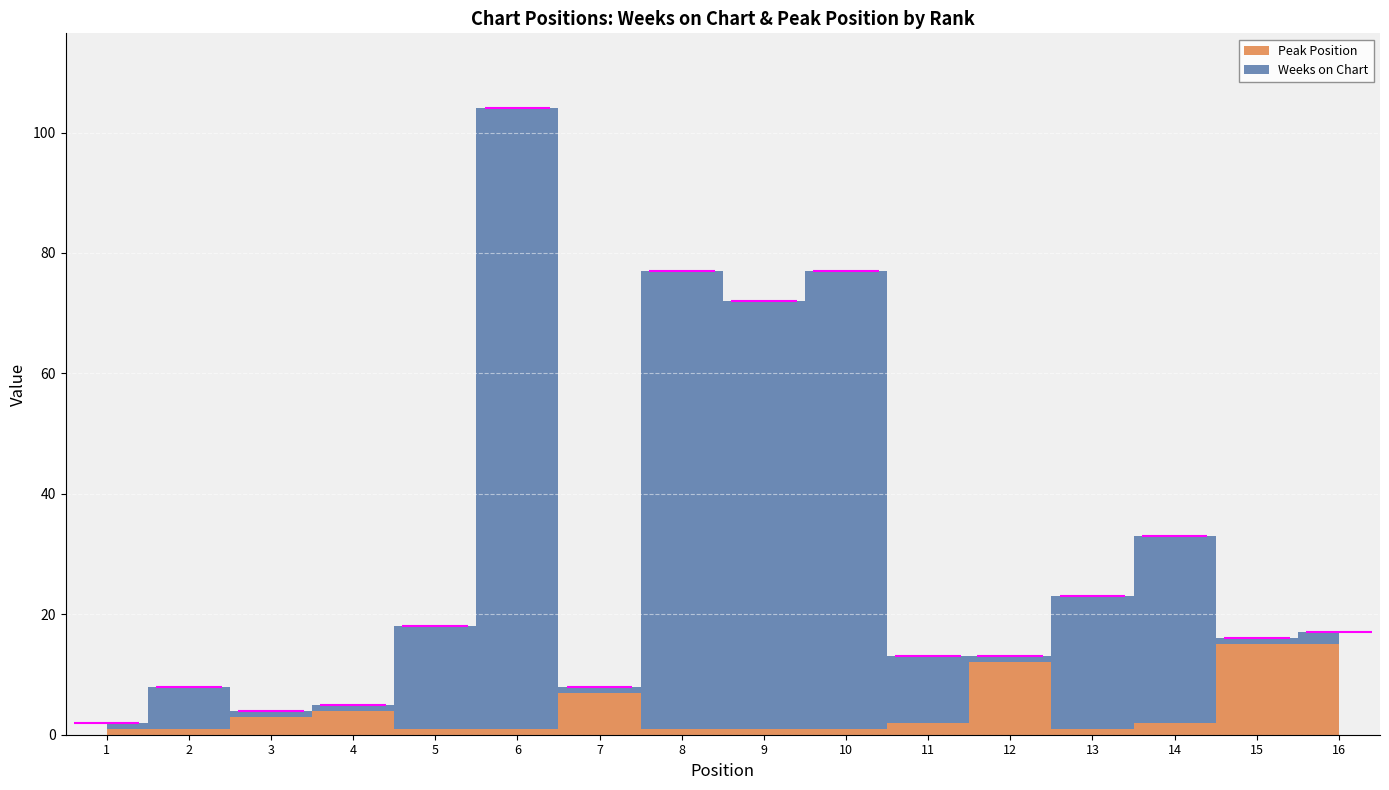

At which category does Peak Position reach its first local valley?

13